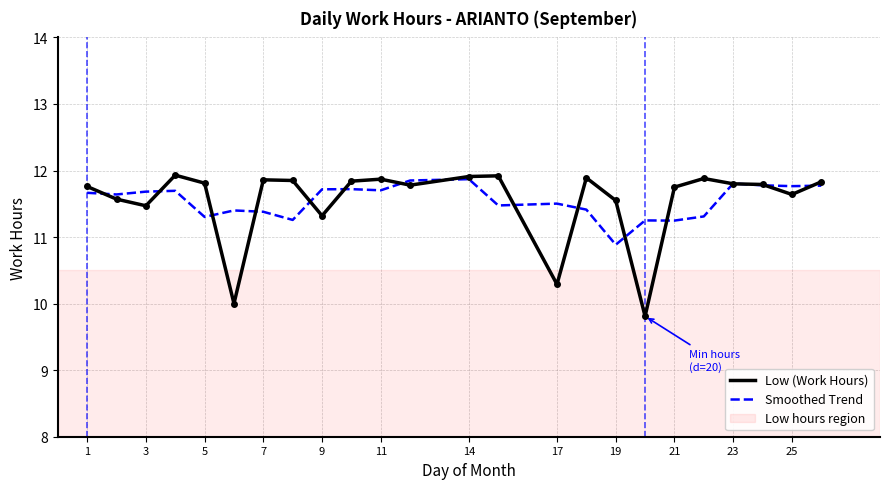

How many lines are shown in the chart?

2